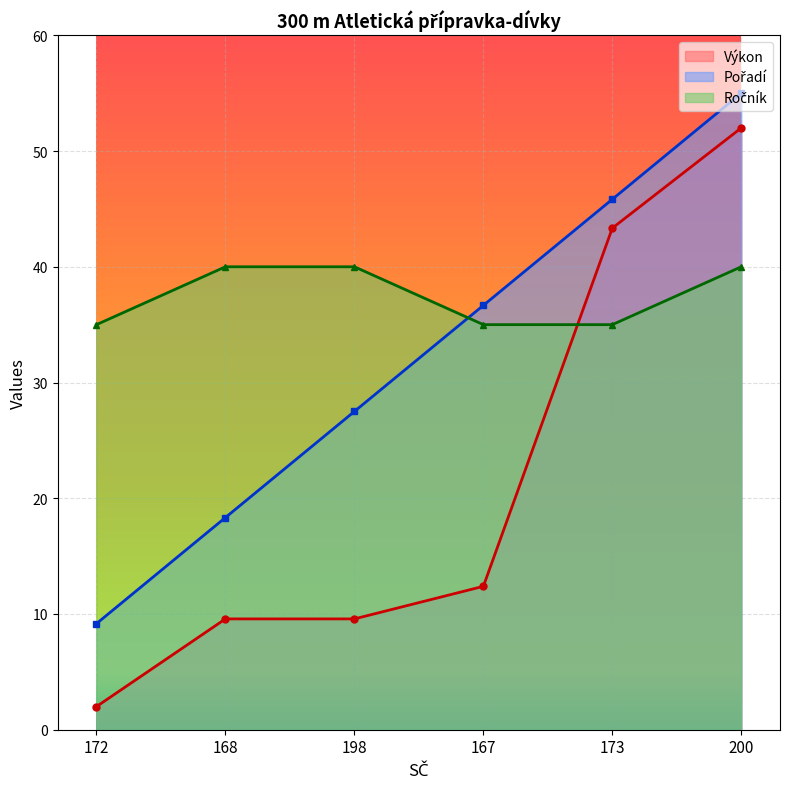

What is the value of the Pořadí point at the 5th from the left?

45.8